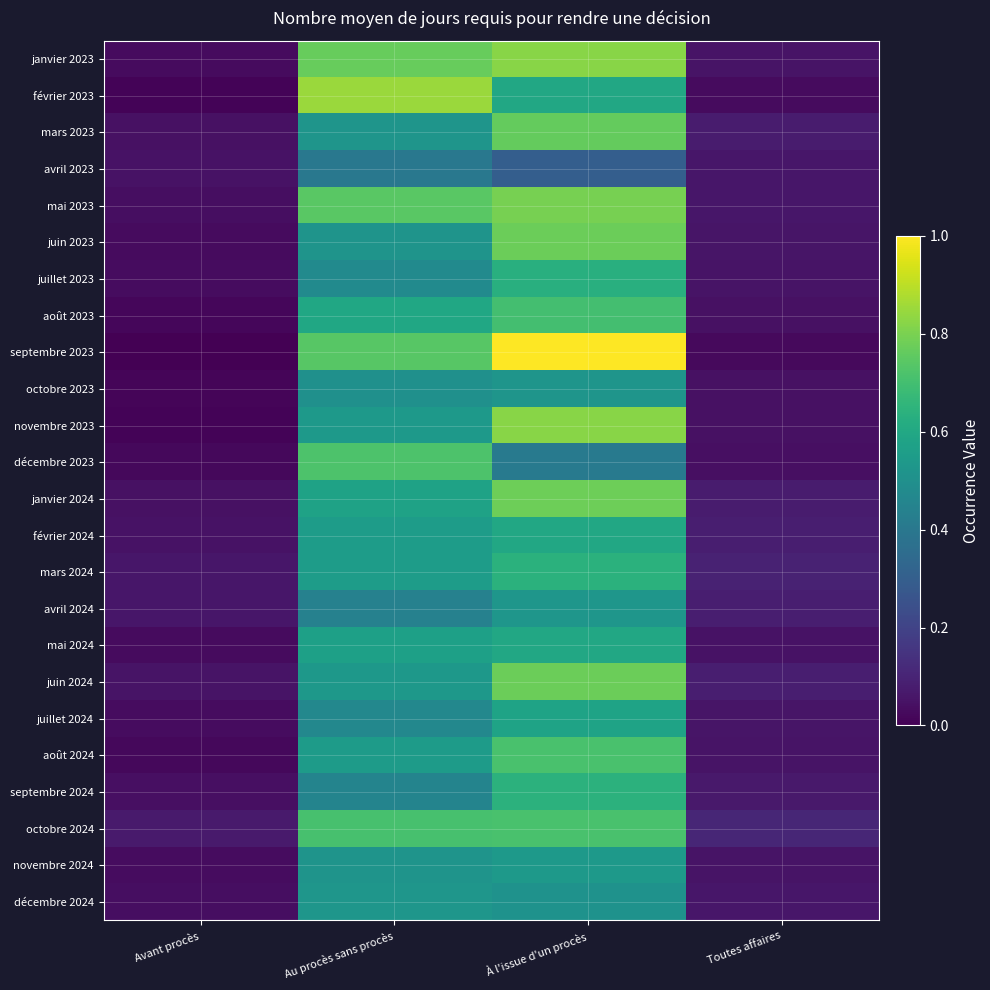

Is it true that juillet 2023 equals 0.0 at Avant procès?

False